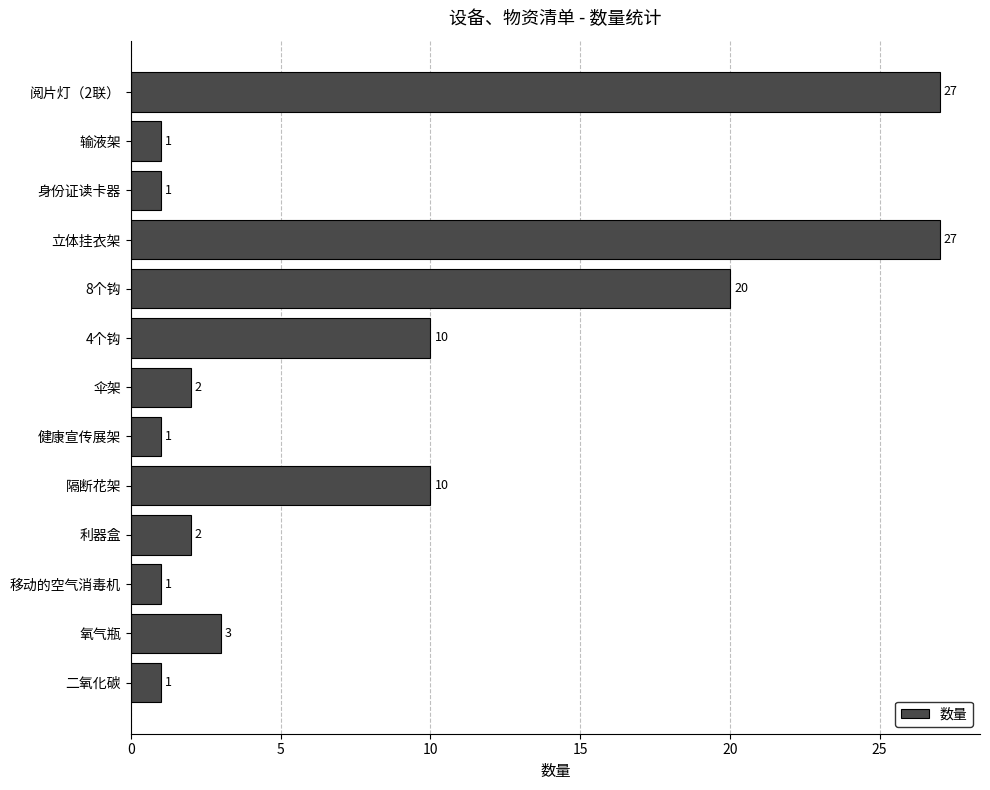

Is it true that the value at 利器盒 is 2?

True